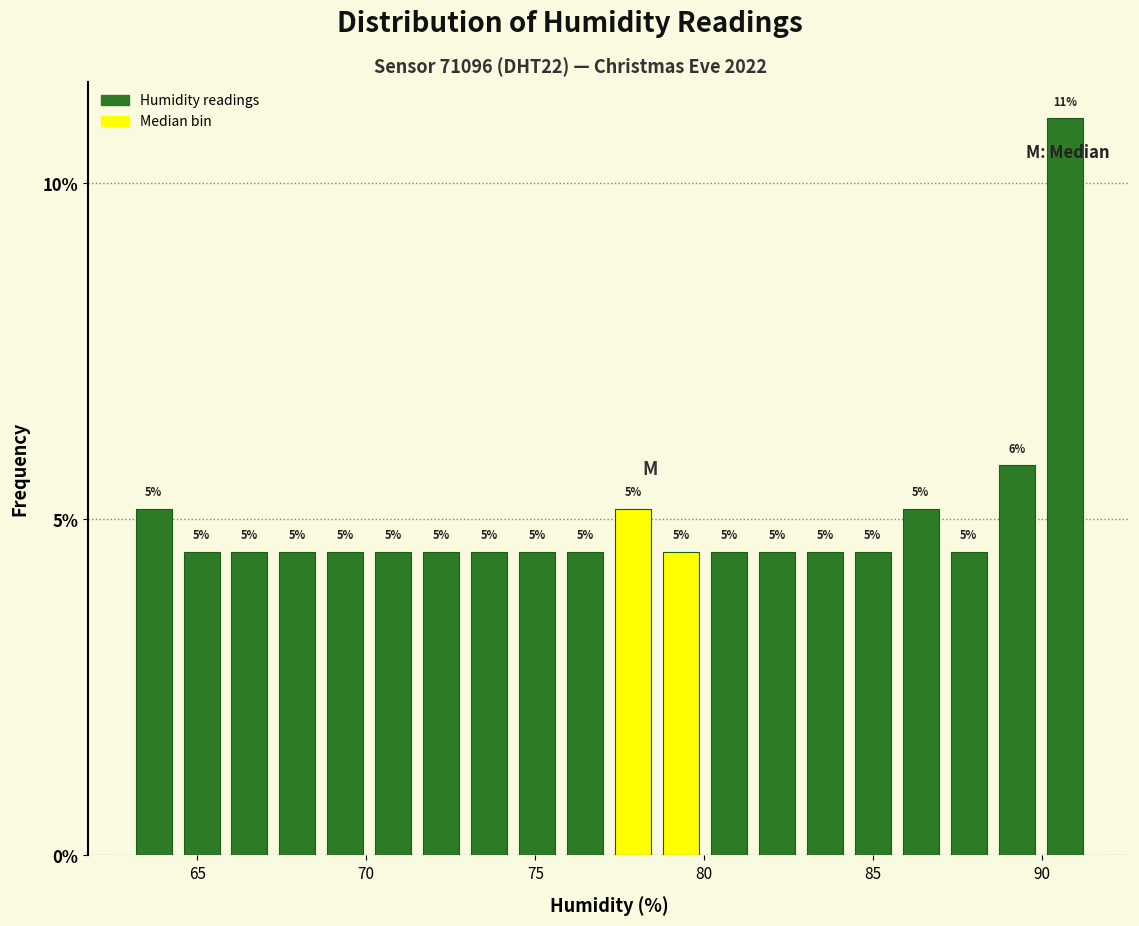

Read against the x-axis, roughly where is the centre of the tallest bar?

90.5